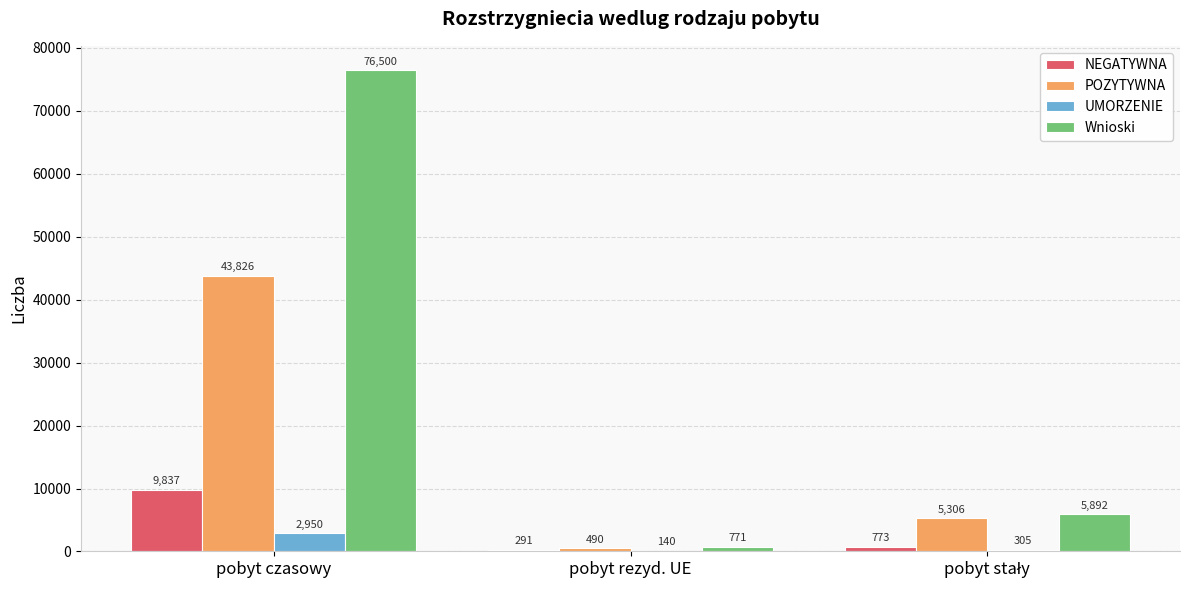

Is it true that POZYTYWNA equals 65452 at pobyt czasowy?

False